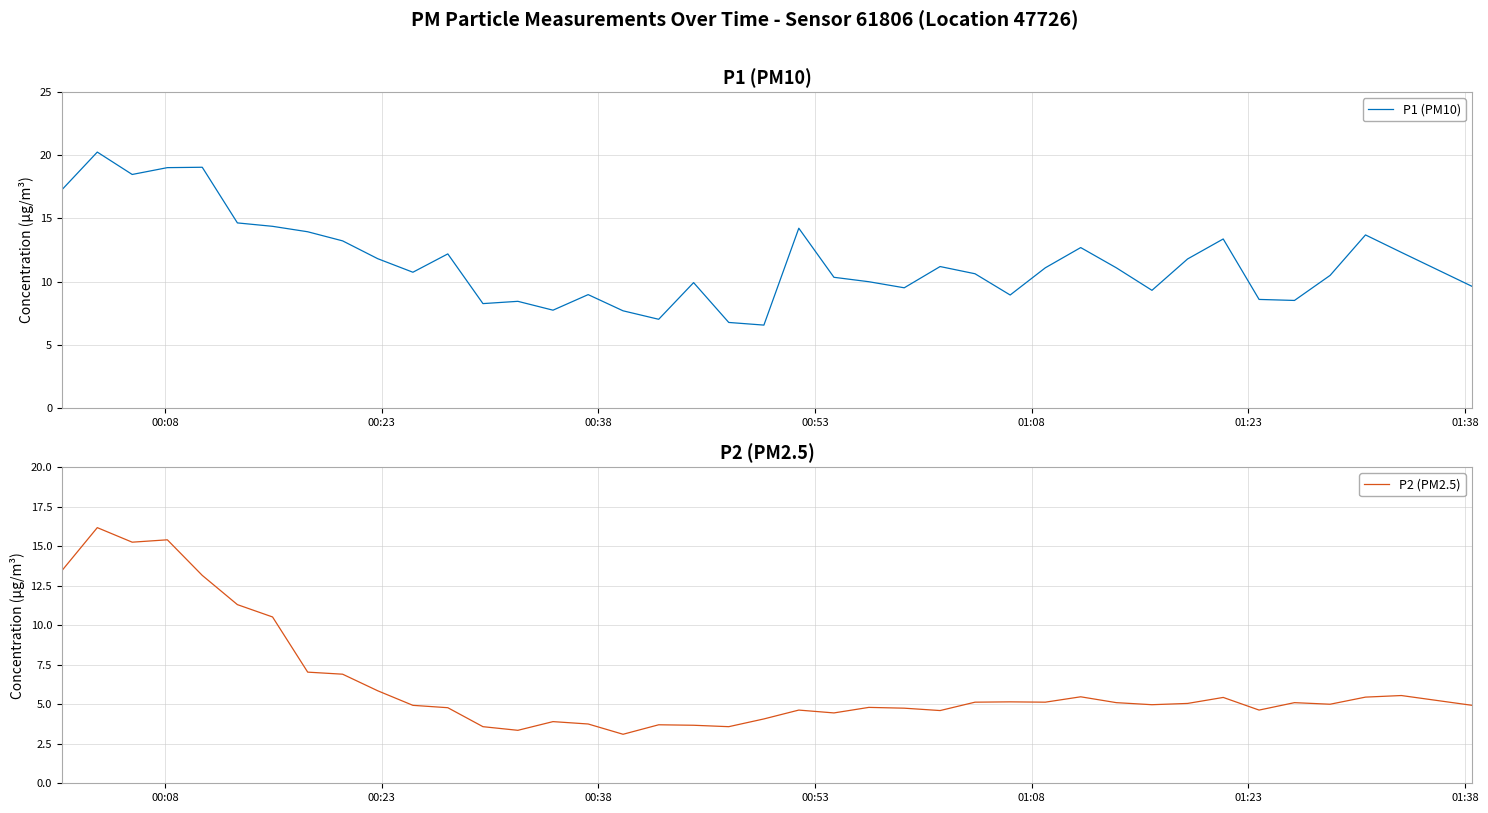

Does the chart have visible grid lines?

Yes